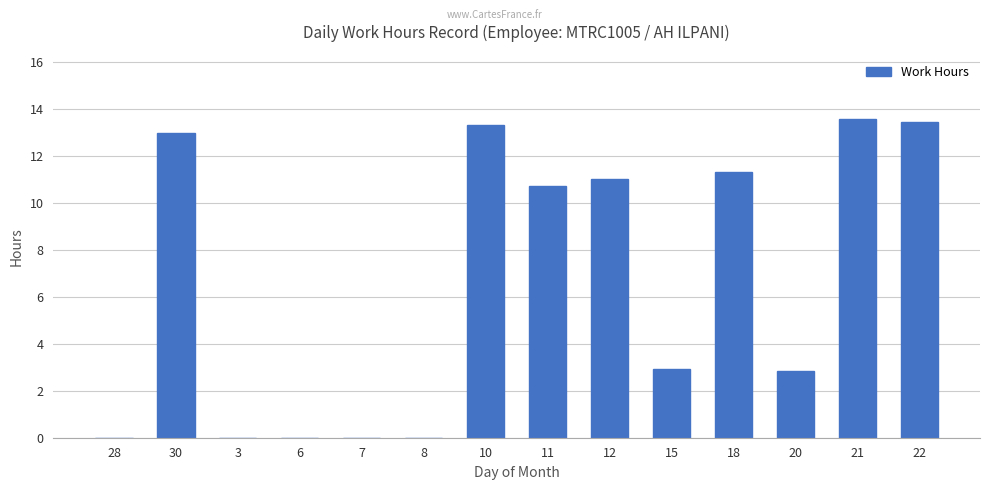

What is the sum of all values?

92.2